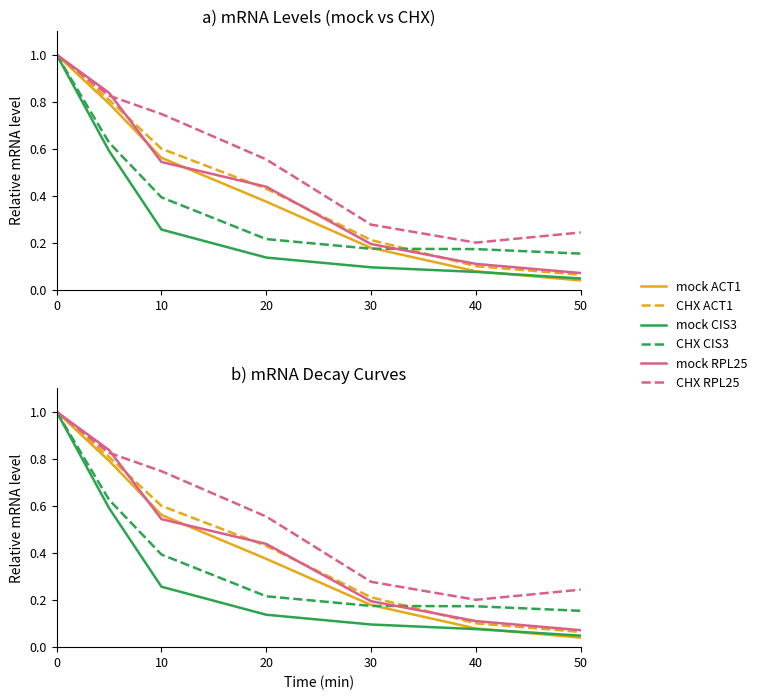

What is the difference between the maximum and minimum values in the mock ACT1 series?

1.0